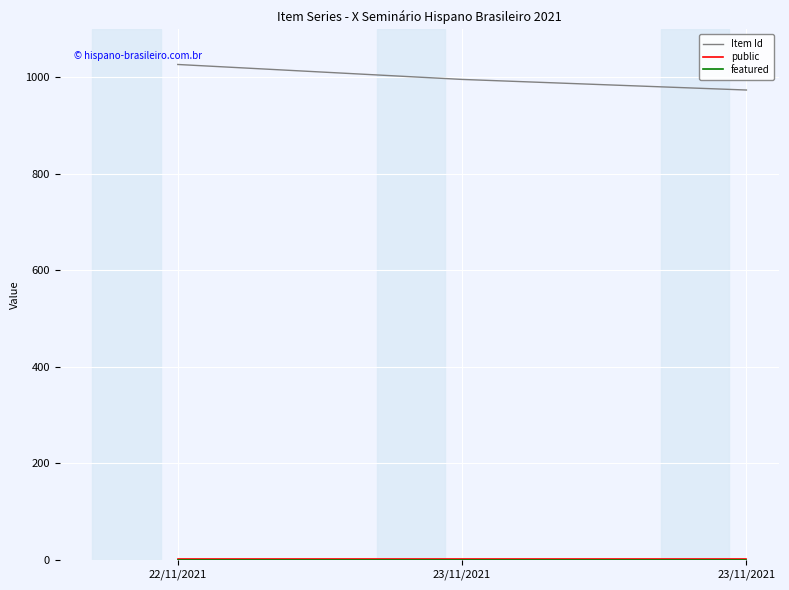

Is this an area chart (filled region under the line)?

No